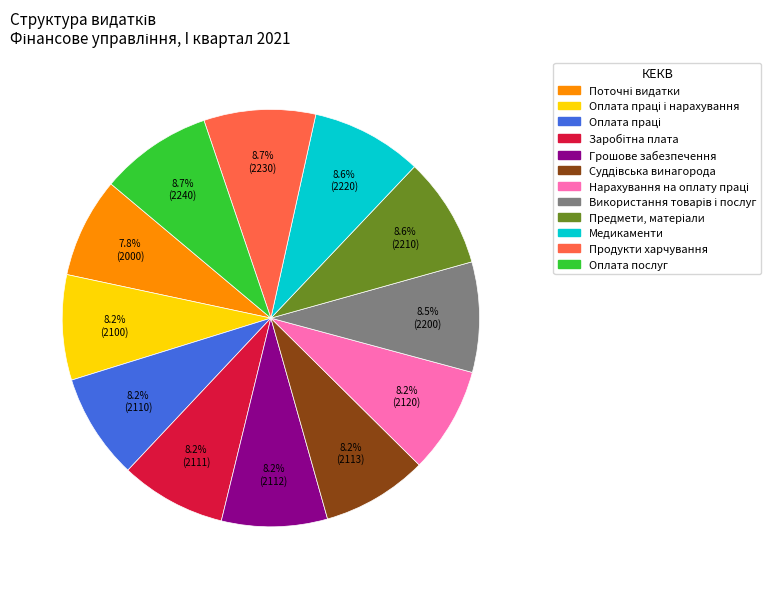

Does any single category account for the majority?

No